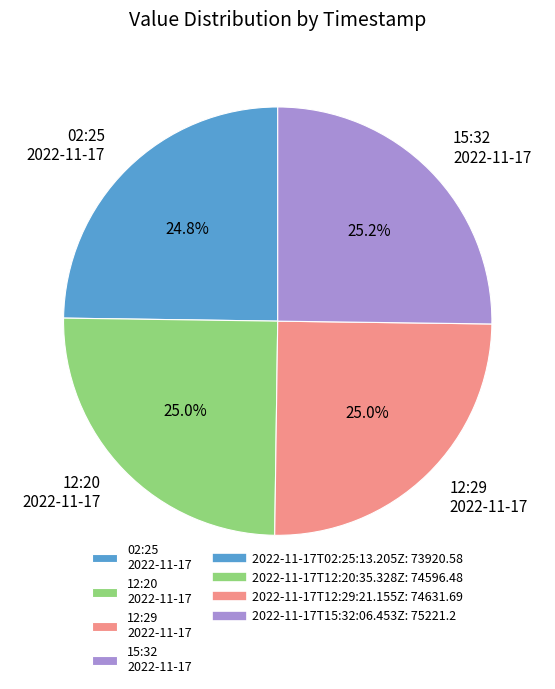

Does 12:20 2022-11-17 represent more than half of the total?

No